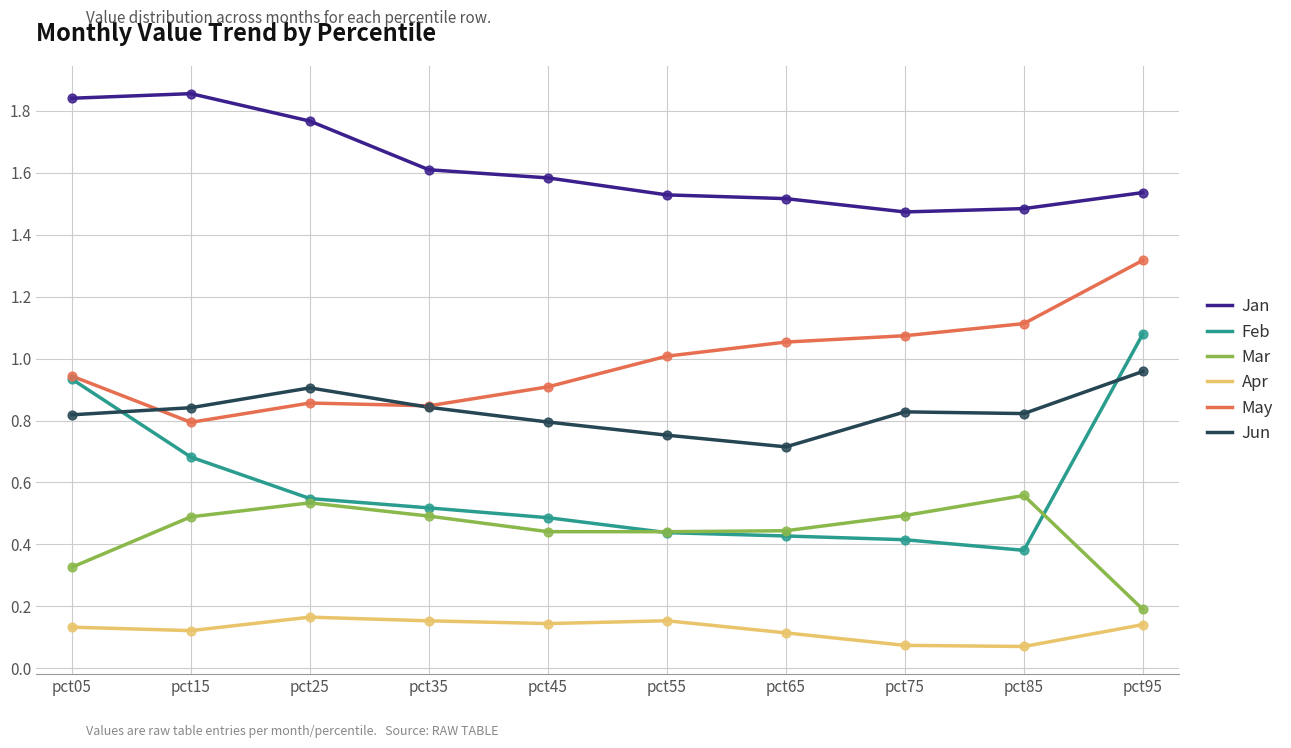

Which series has the largest total across all categories?

Jan